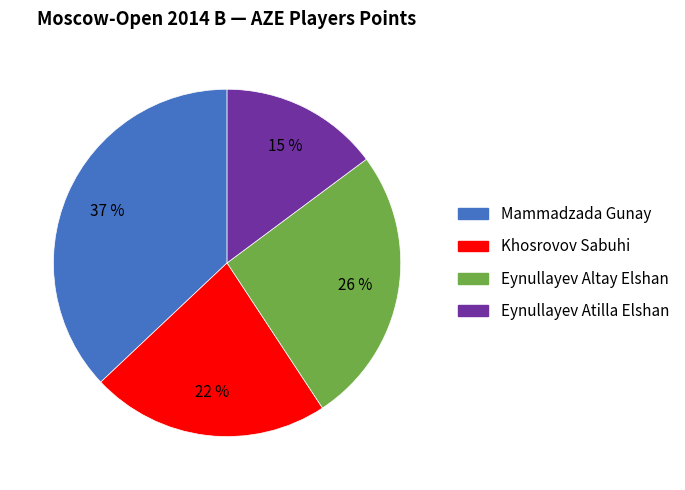

The Eynullayev Altay Elshan slice represents 26% of the pie. True or false?

True